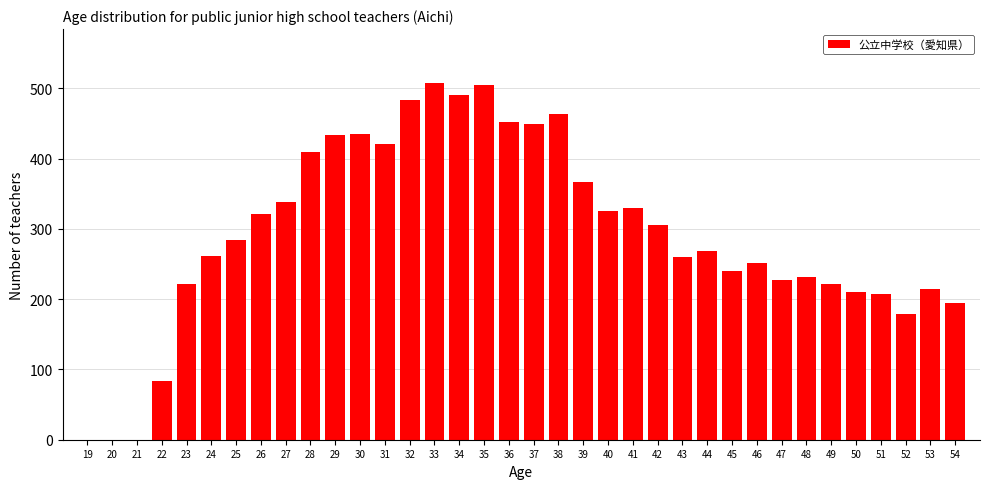

What is the sum of all values?

10590